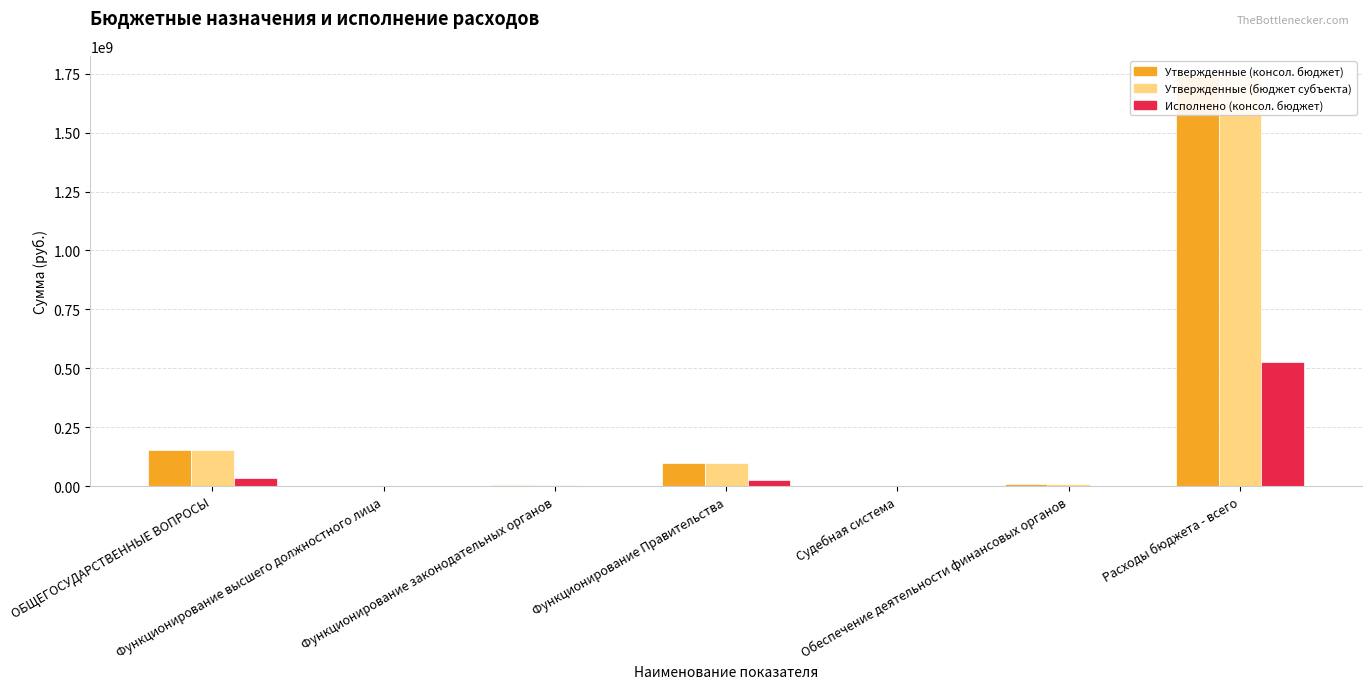

At which label is Утвержденные (бюджет субъекта) closest to 869357036?

ОБЩЕГОСУДАРСТВЕННЫЕ ВОПРОСЫ